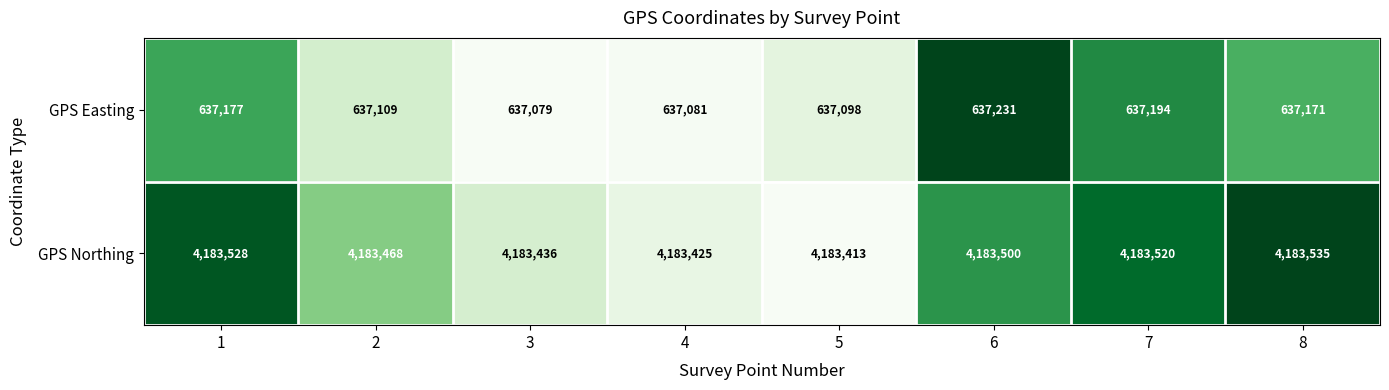

How many data points in GPS Northing are less than 4183500?

4